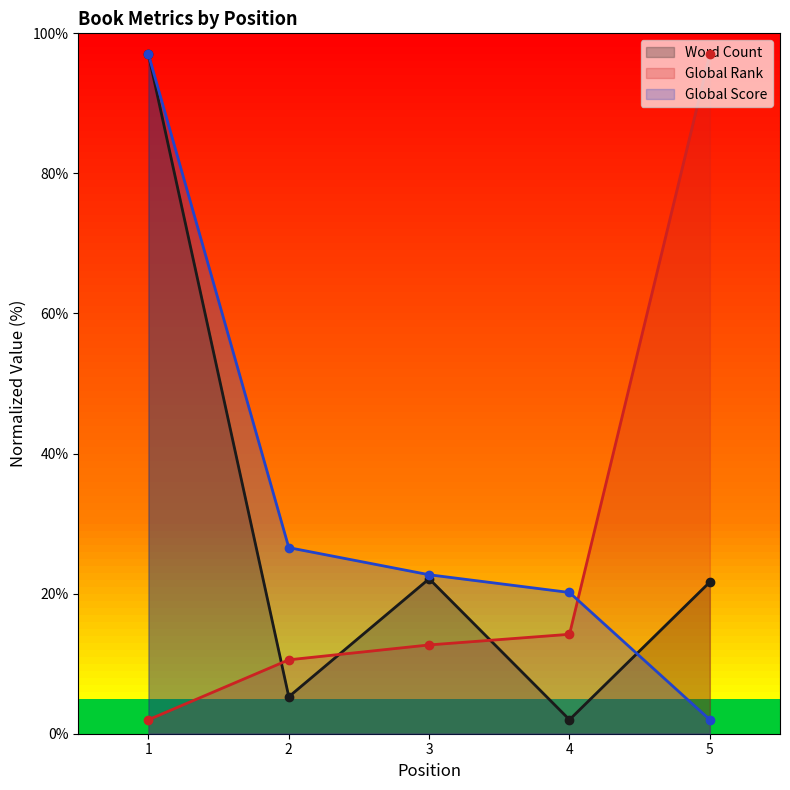

Where is Global Rank nearest to the value 49?

4